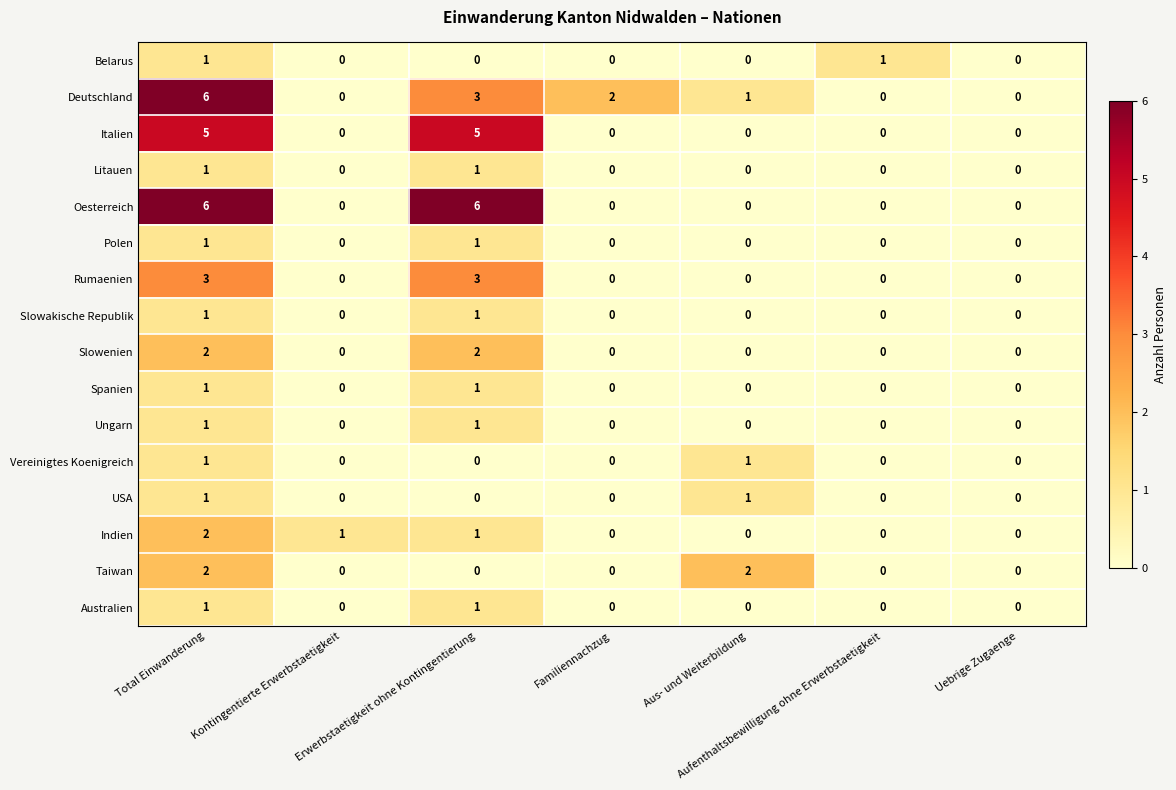

What is the sum of all Slowenien values?

4